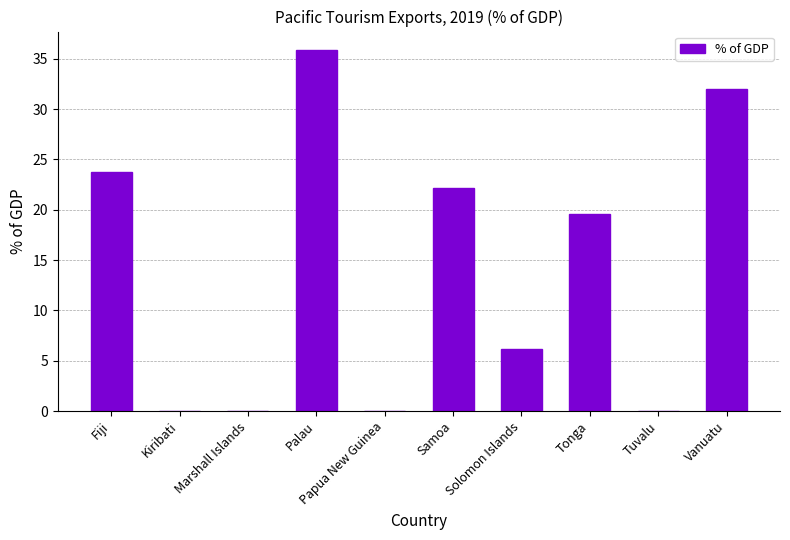

What is the sum of the values at Palau and Kiribati?

35.9